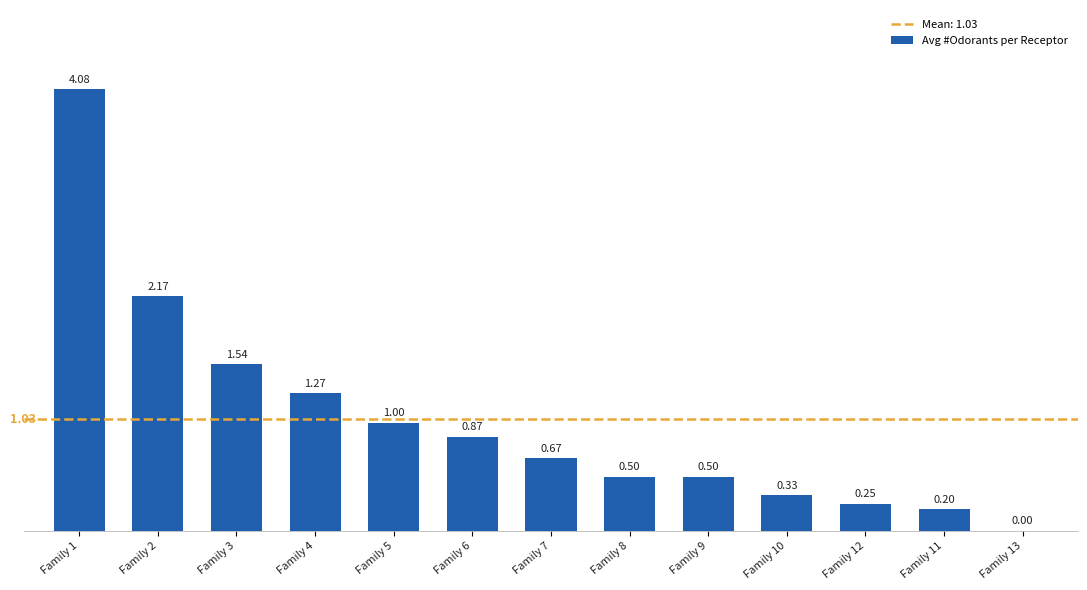

What is the sum of the values at Family 8 and Family 12?

0.8